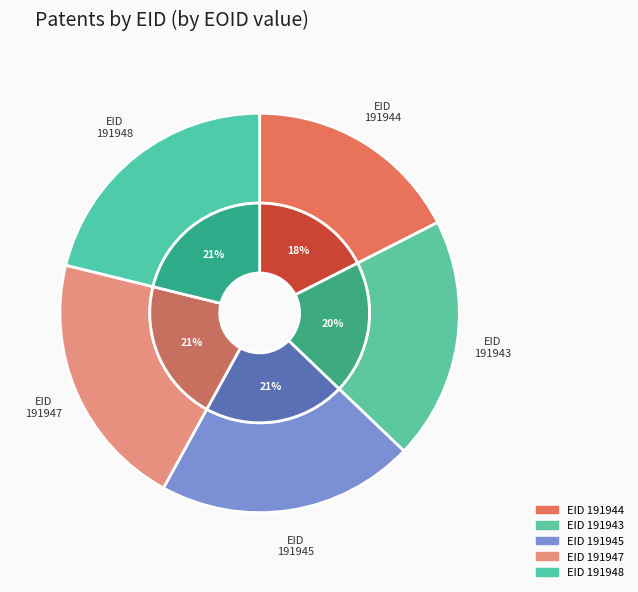

What is the ratio of the value at 191943 to the value at 191944?

1.1